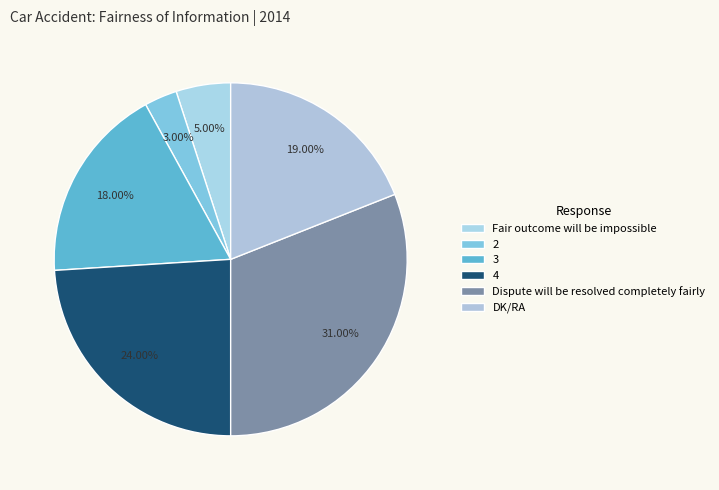

True or false: 2 accounts for 11% of the total.

False